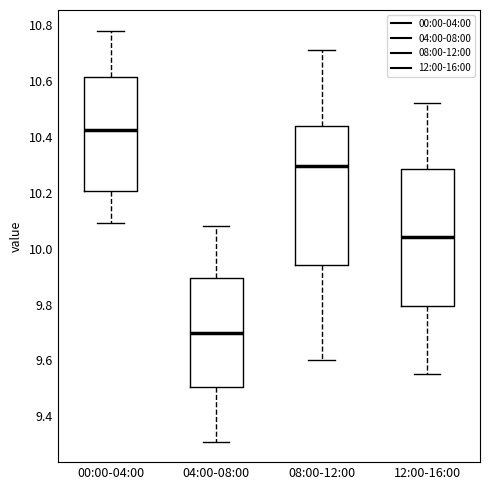

Reading left to right, transcribe this box plot: for each box, give where its median line is, the range the box spans, and where its two whiskers end, as read against the y-axis. The values are not printed on the chart, so give them approximately, as read against the axis.

00:00-04:00: median 10.42, box 10.20 to 10.62, whiskers 10.10 to 10.78
04:00-08:00: median 9.70, box 9.50 to 9.90, whiskers 9.32 to 10.08
08:00-12:00: median 10.30, box 9.94 to 10.44, whiskers 9.60 to 10.72
12:00-16:00: median 10.04, box 9.80 to 10.28, whiskers 9.56 to 10.52